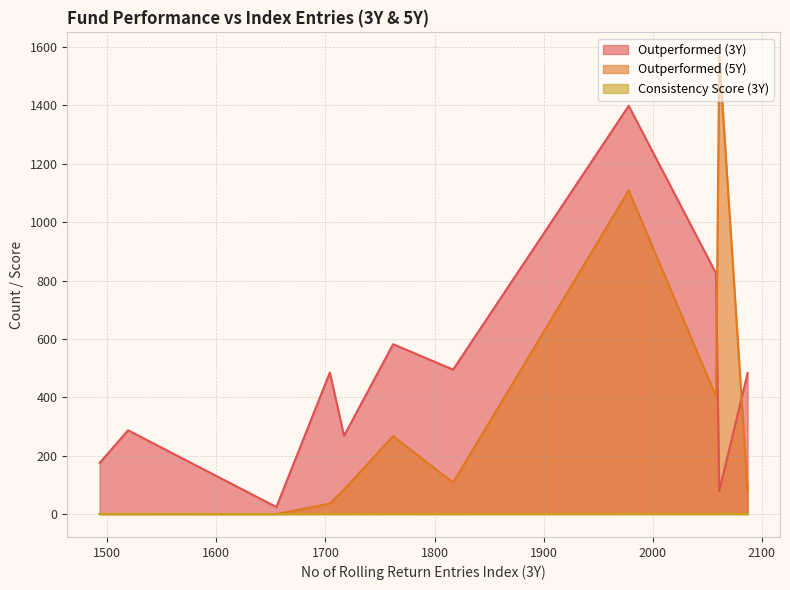

Which series has the widest spread of values?

Outperformed (5Y)